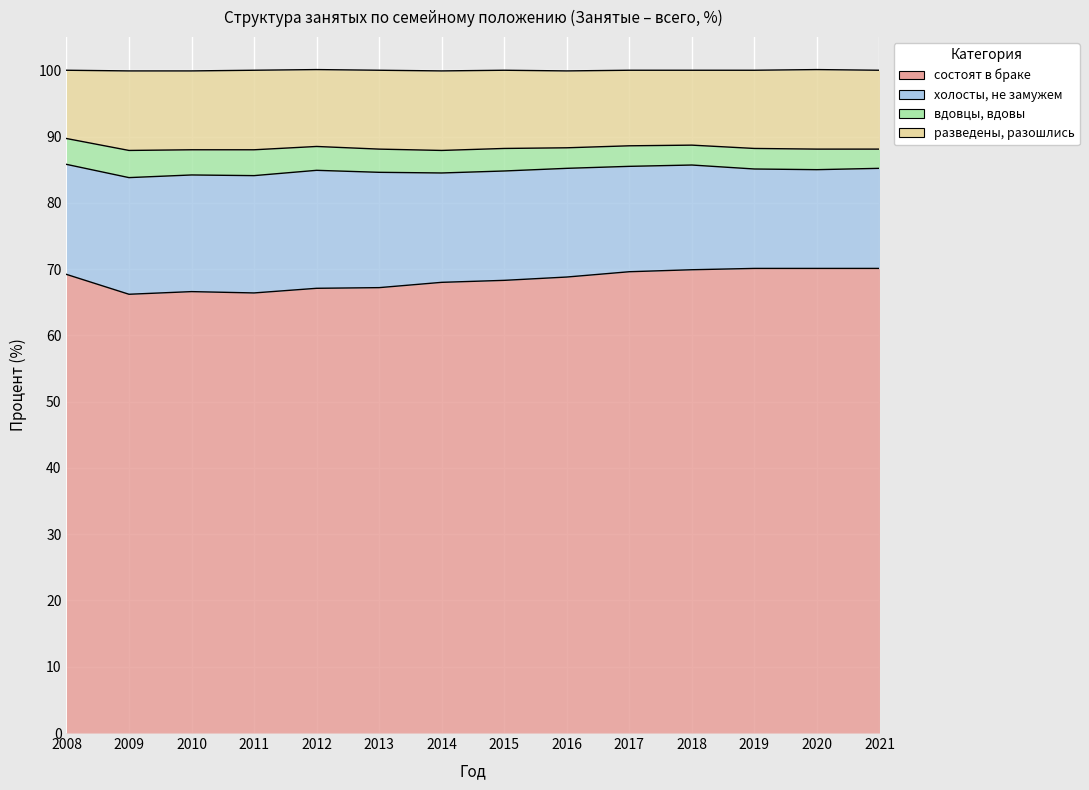

True or false: состоят в браке and разведены, разошлись cross at least once.

False